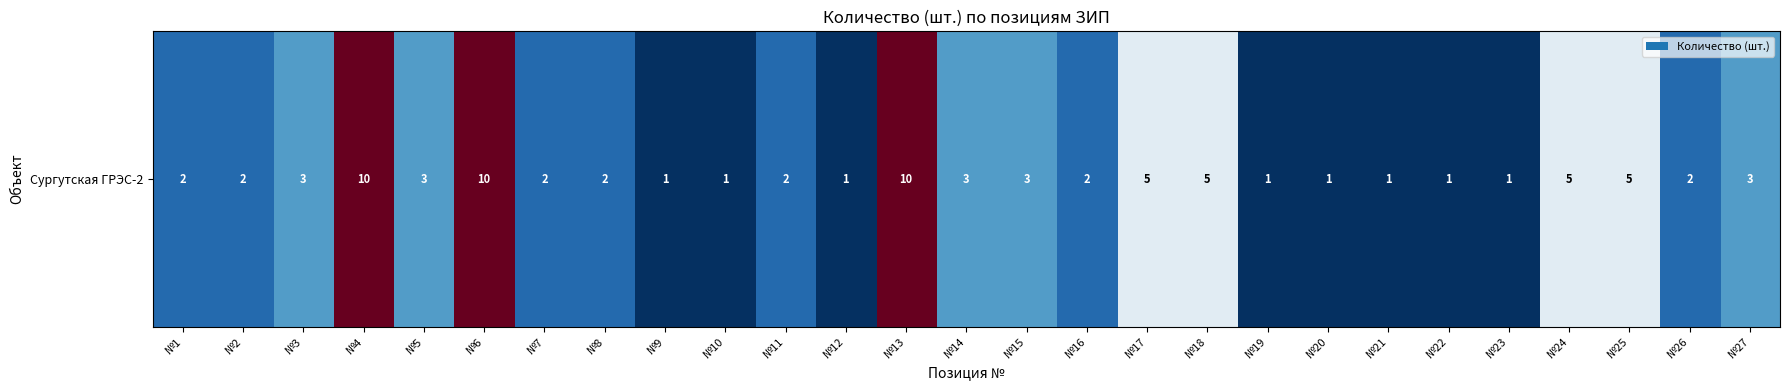

Is it true that the value at №15 is 3?

True